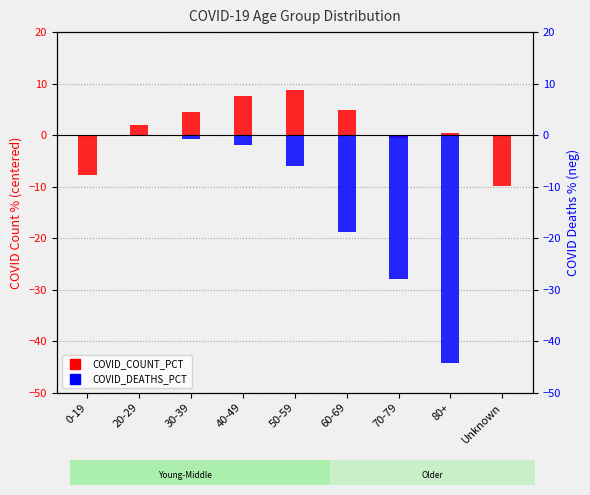

At which label does COVID_DEATHS_PCT reach its minimum?

80+